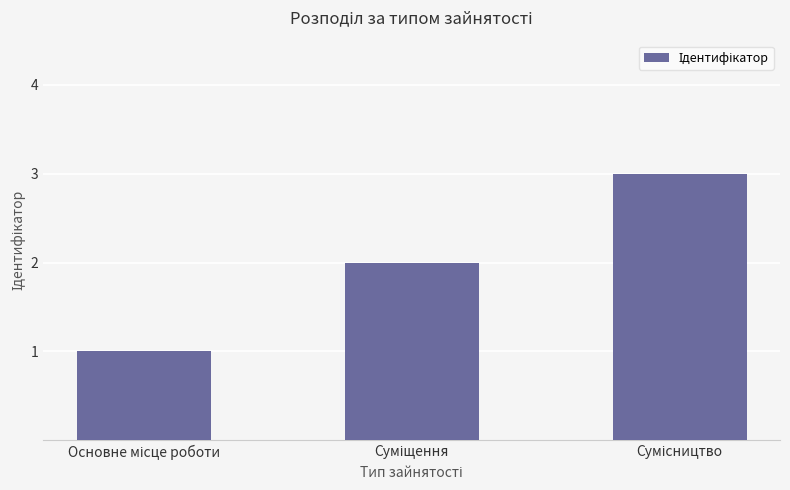

Reading left to right, what are all the values shown in this chart?

1	2	3